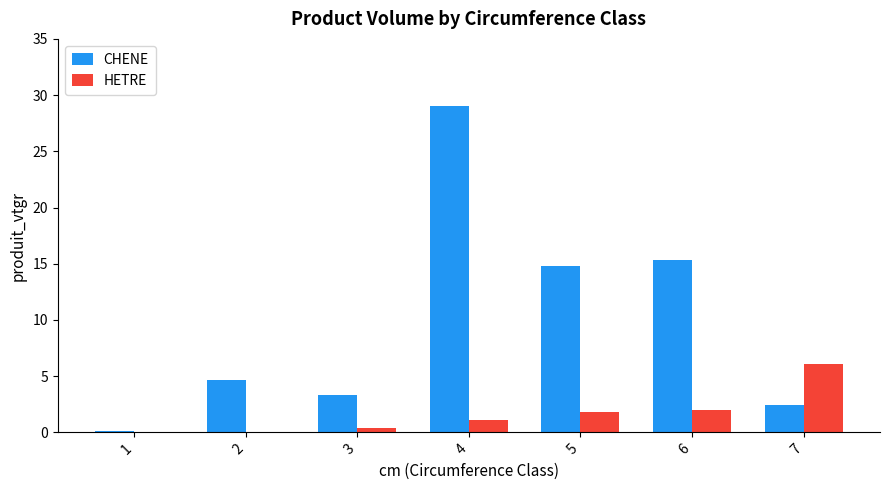

What is the maximum value for HETRE?

6.1